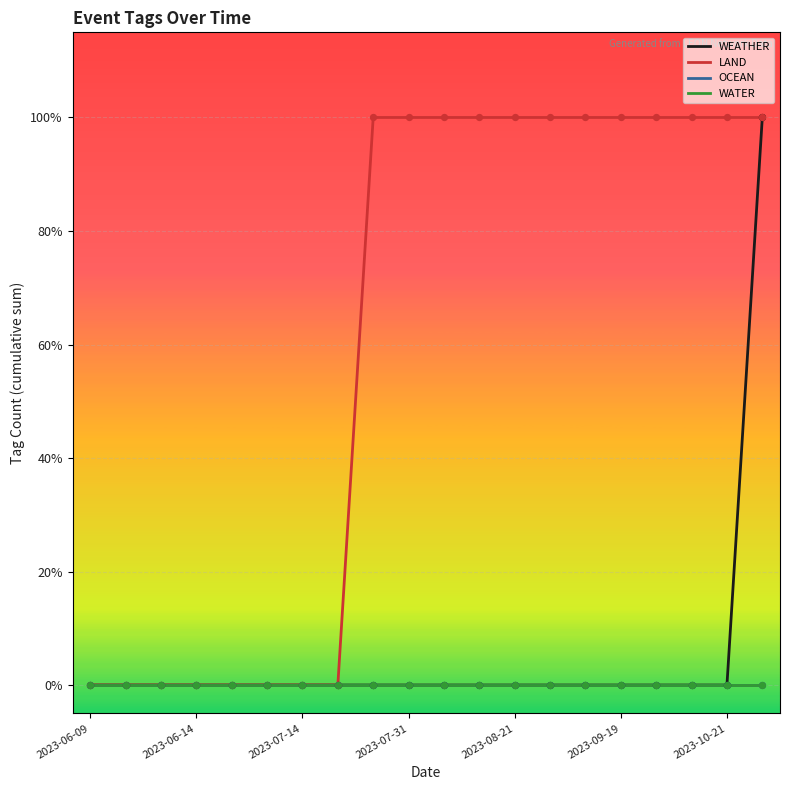

Is this an area chart (filled region under the line)?

No